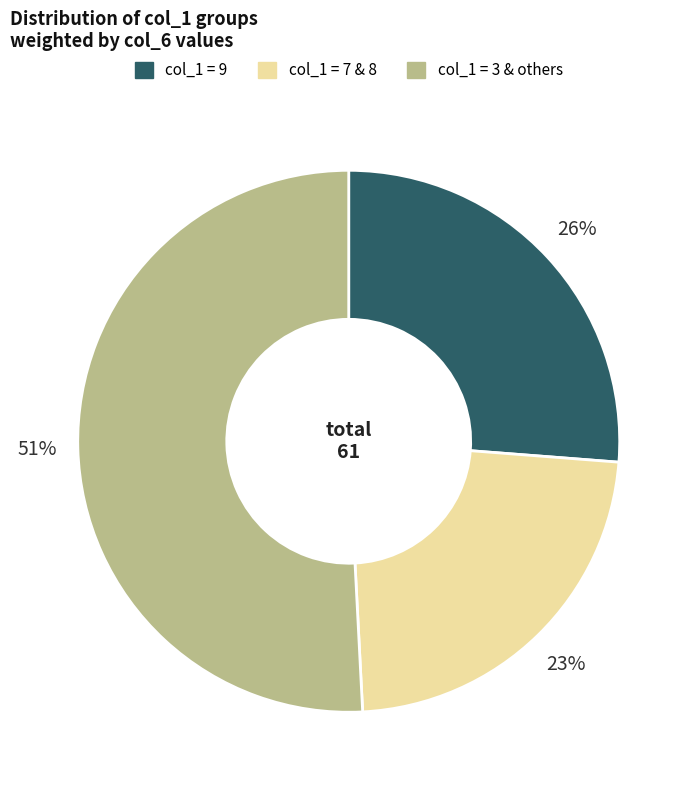

Is there any slice that represents more than half of the pie?

Yes